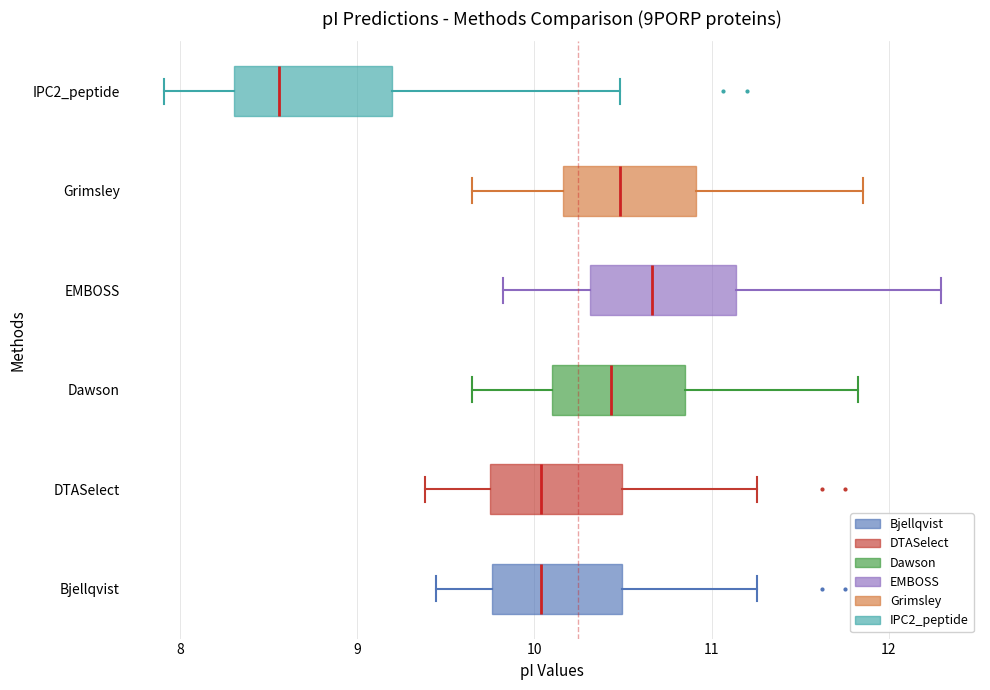

Reading bottom to top, transcribe this box plot: for each box, give where its median line is, the range the box spans, and where its two whiskers end, as read against the x-axis. The values are not printed on the chart, so give them approximately, as read against the axis.

Bjellqvist: median 10.0, box 9.8 to 10.5, whiskers 9.4 to 11.3
DTASelect: median 10.0, box 9.7 to 10.5, whiskers 9.4 to 11.3
Dawson: median 10.4, box 10.1 to 10.8, whiskers 9.6 to 11.8
EMBOSS: median 10.7, box 10.3 to 11.1, whiskers 9.8 to 12.3
Grimsley: median 10.5, box 10.2 to 10.9, whiskers 9.6 to 11.9
IPC2_peptide: median 8.6, box 8.3 to 9.2, whiskers 7.9 to 10.5